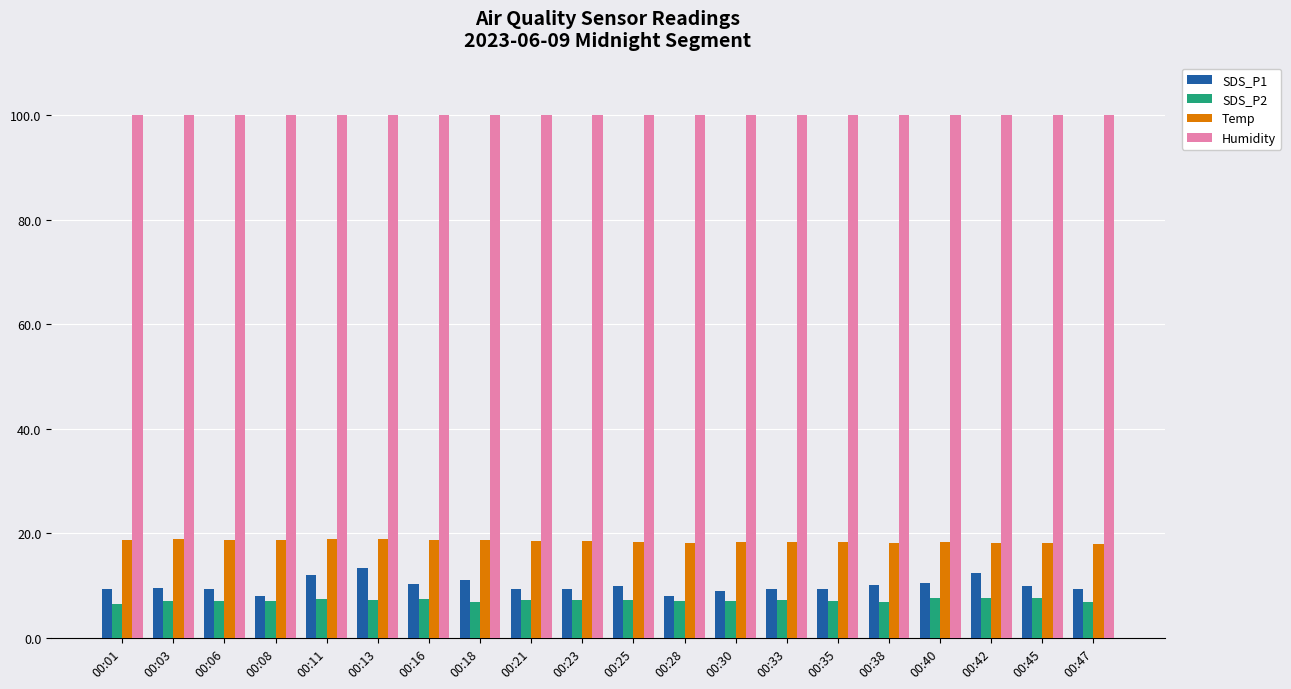

What is the highest value of the SDS_P1 series?

13.4